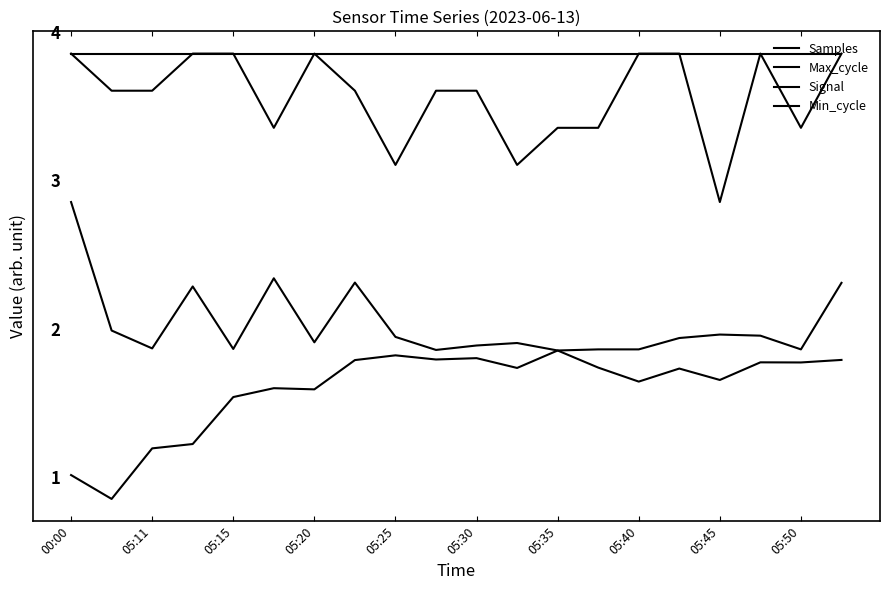

Does the chart have visible grid lines?

No